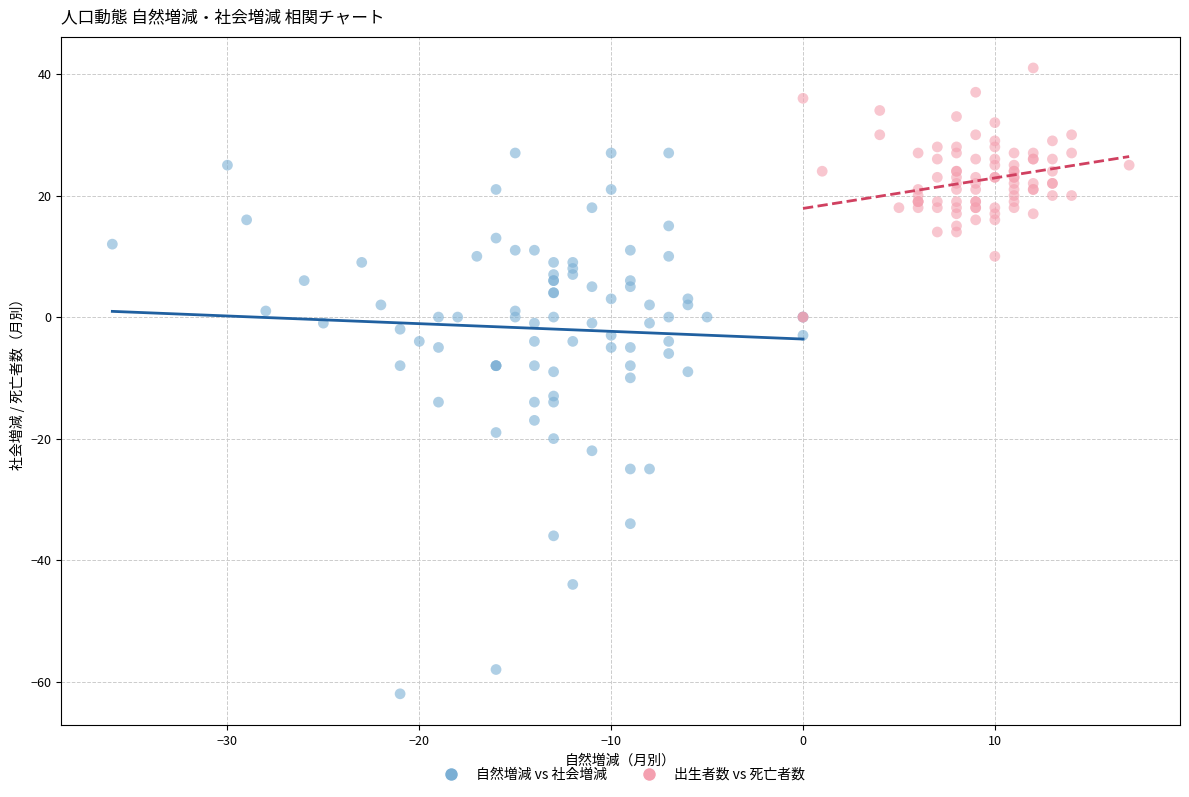

Which series has the largest Y range (max minus min)?

自然増減 vs 社会増減